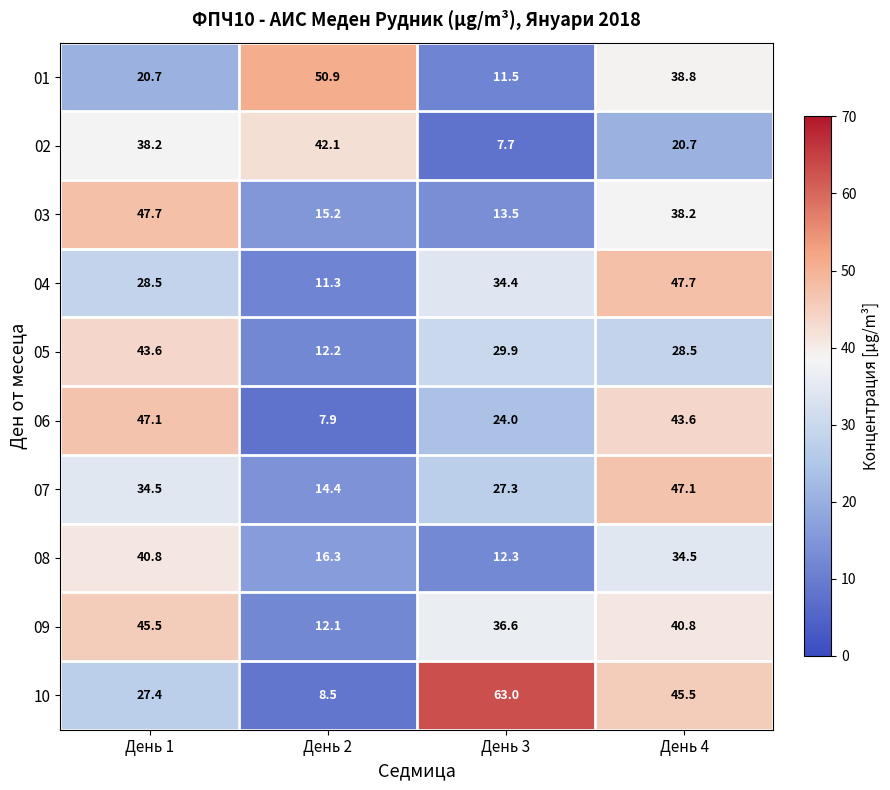

Read the 03 value at День 2.

15.2